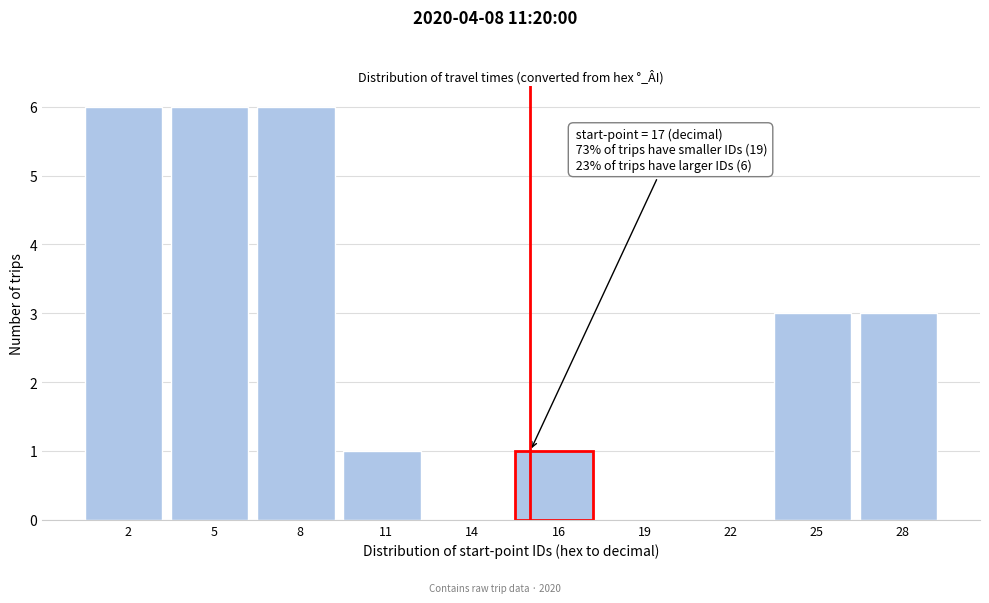

Reading left to right, extract all data points from this chart.

2=6	5=6	8=6	11=1	14=0	16=1	19=0	22=0	25=3	28=3